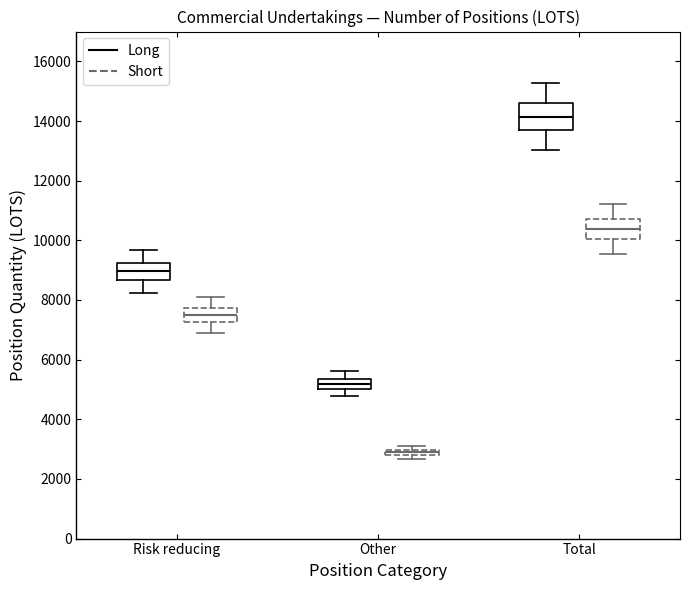

Comparing the boxes themselves (not the whiskers), which one is the tallest?

Total (Long)